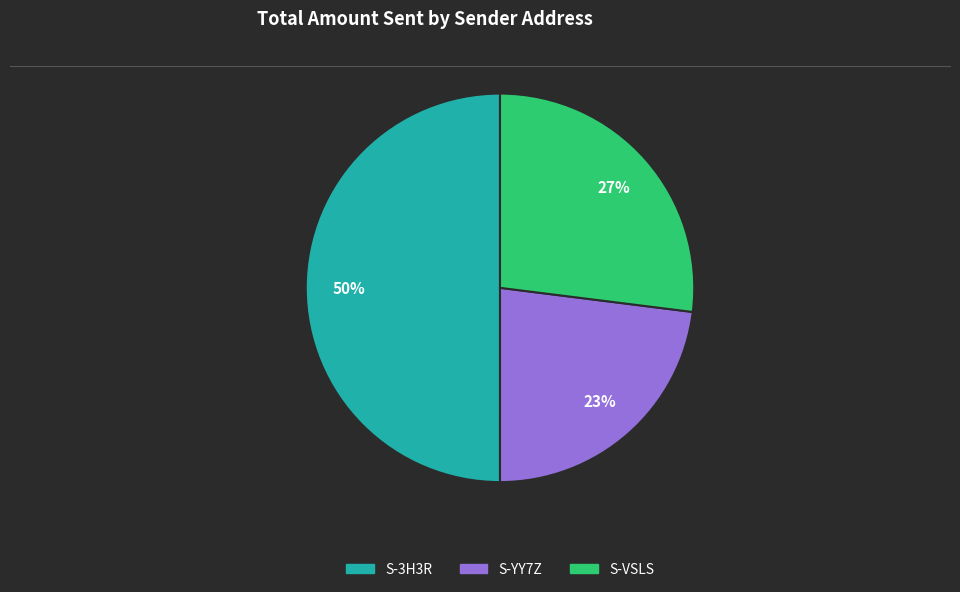

To the nearest percent, what is the difference between the largest and smallest slice percentages?

27%